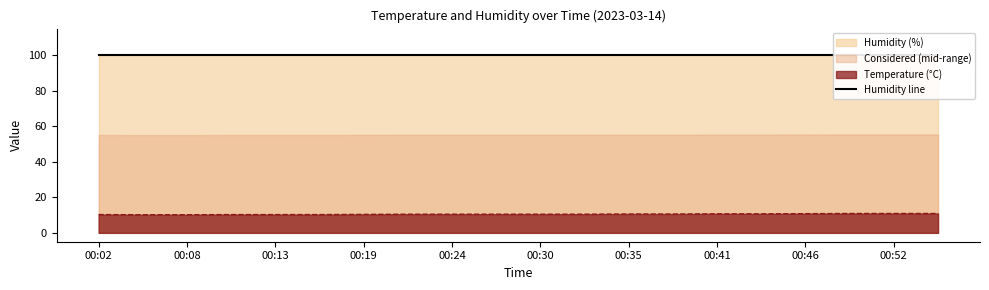

What is the sum of the values at 00:05 and 00:41?

20.9